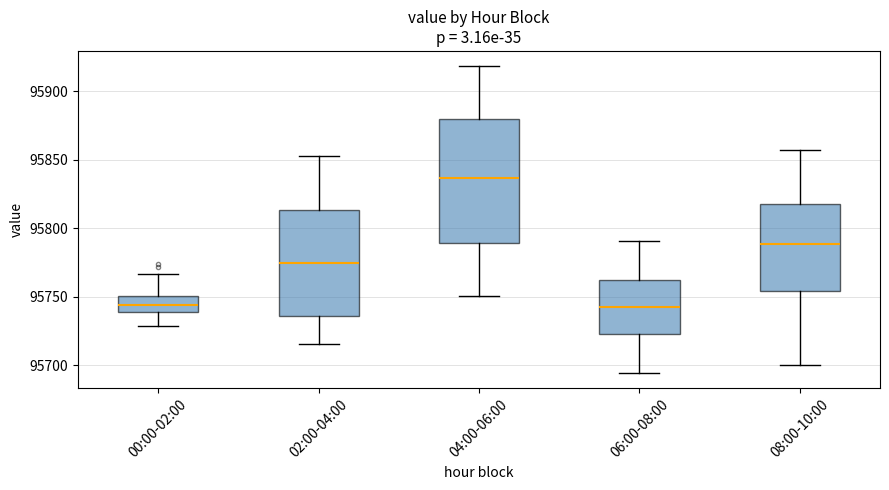

Comparing the boxes themselves (not the whiskers), which one is the tallest?

04:00-06:00